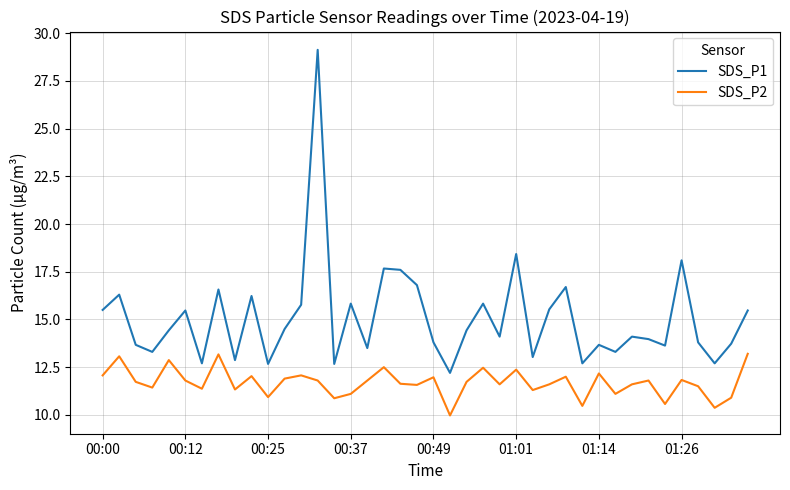

List the series in order of their overall mean, lowest first.

SDS_P2, SDS_P1